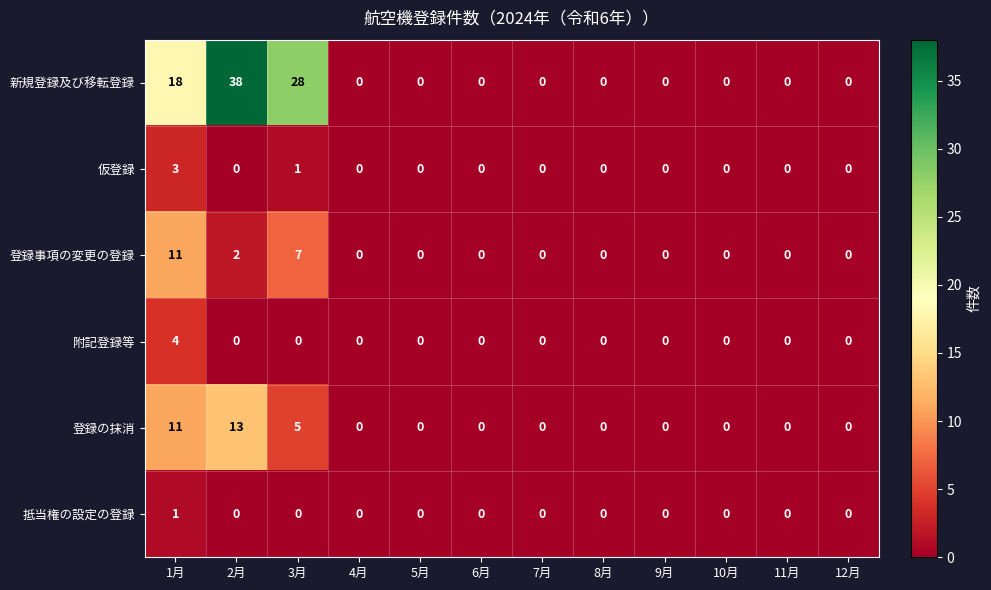

How many 登録事項の変更の登録 values are between 0 and 2?

10